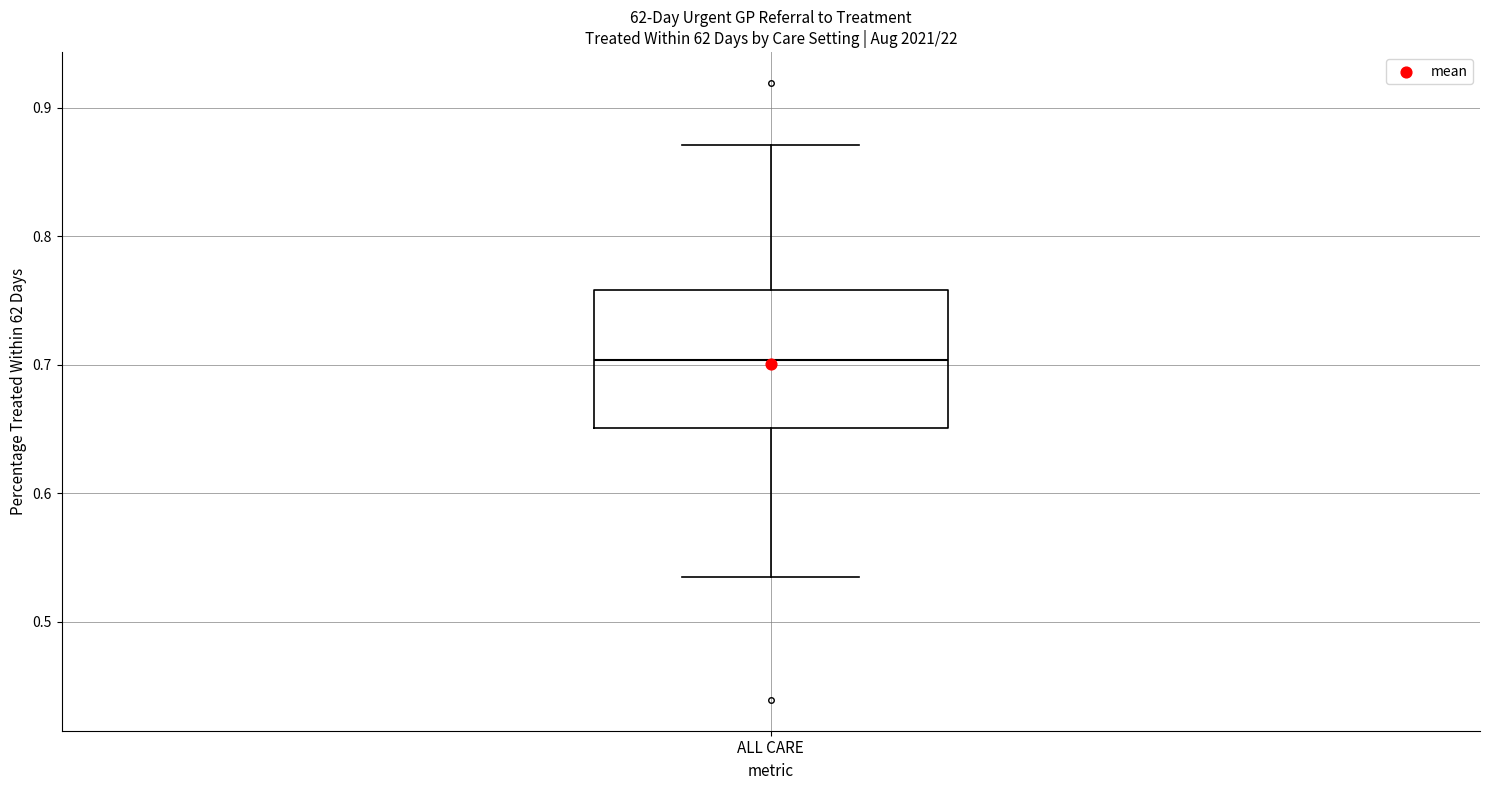

Transcribe this box plot: give where the median line is, the range the box spans, and where the two whiskers end, as read against the y-axis. The values are not printed on the chart, so give them approximately, as read against the axis.

median 0.70, box 0.65 to 0.76, whiskers 0.53 to 0.87